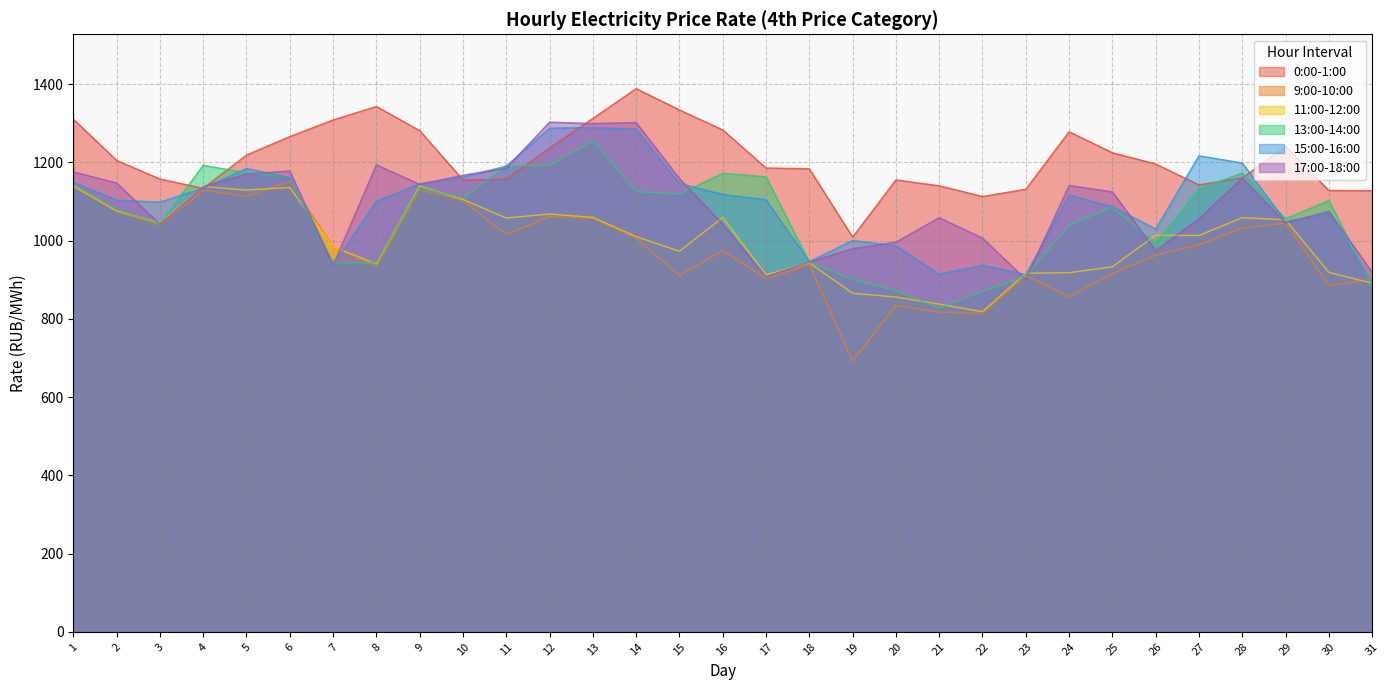

Is it true that 11:00-12:00 equals 402.3 at 7?

False